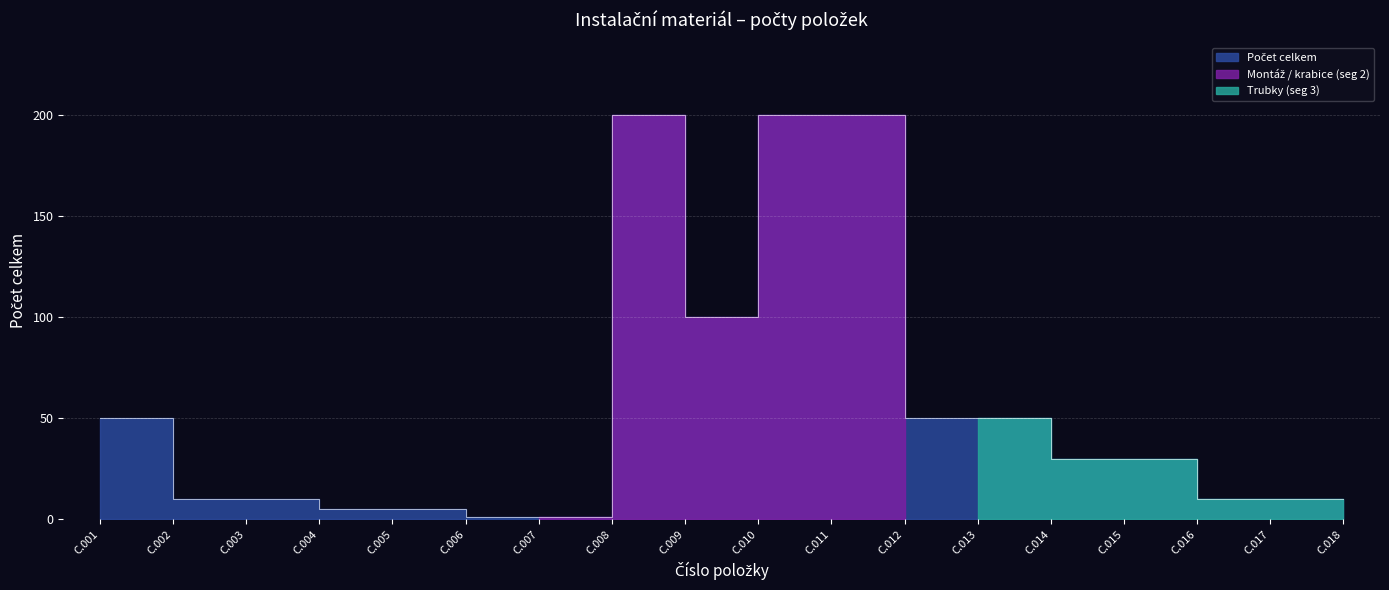

What is the difference between the values at C.015 and C.008?

29